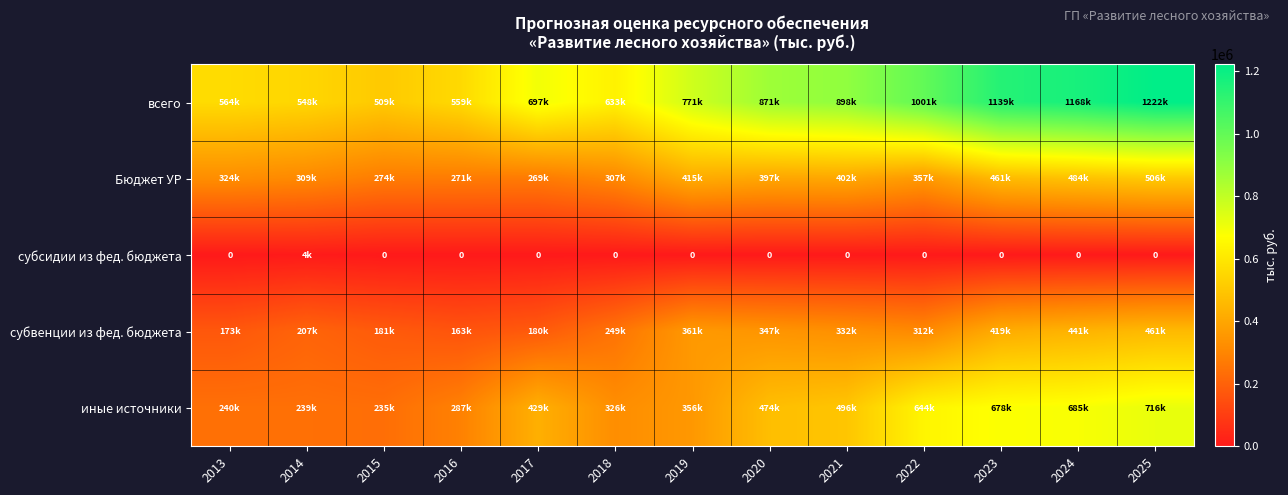

At which category does the chart reach its peak across all series?

2025